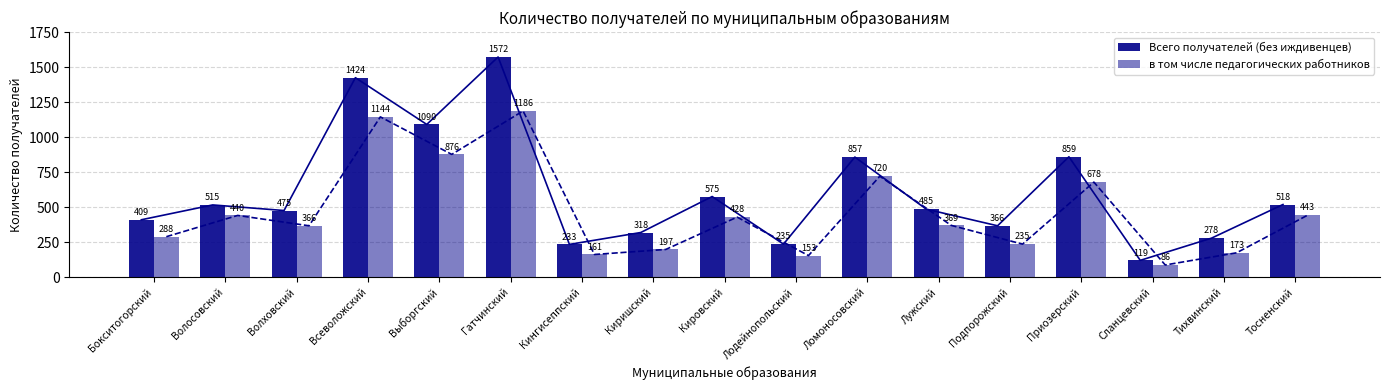

What position from the left is Приозерский?

14